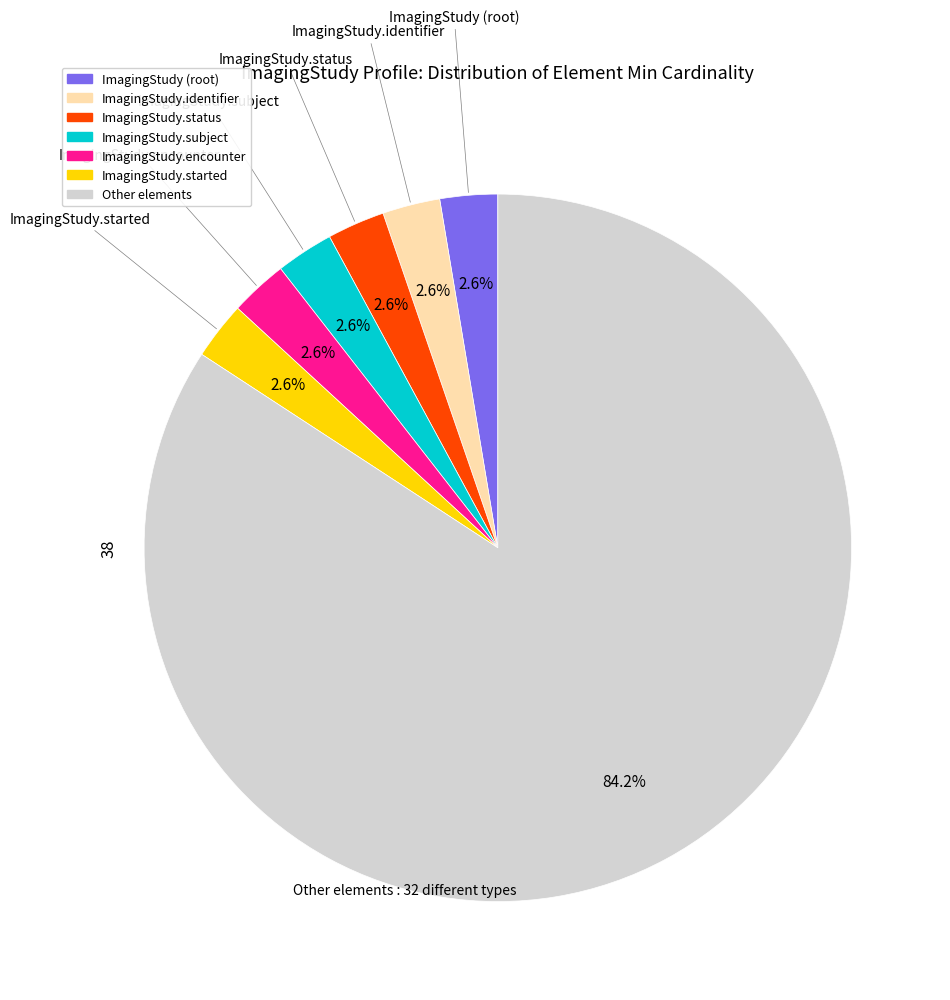

Does Other elements account for over 50% of the chart?

Yes